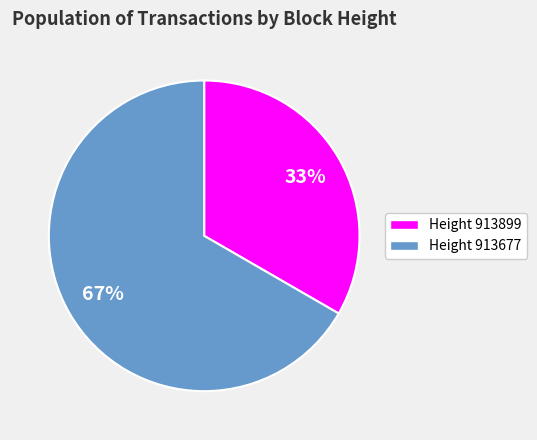

Does any single category account for the majority?

Yes